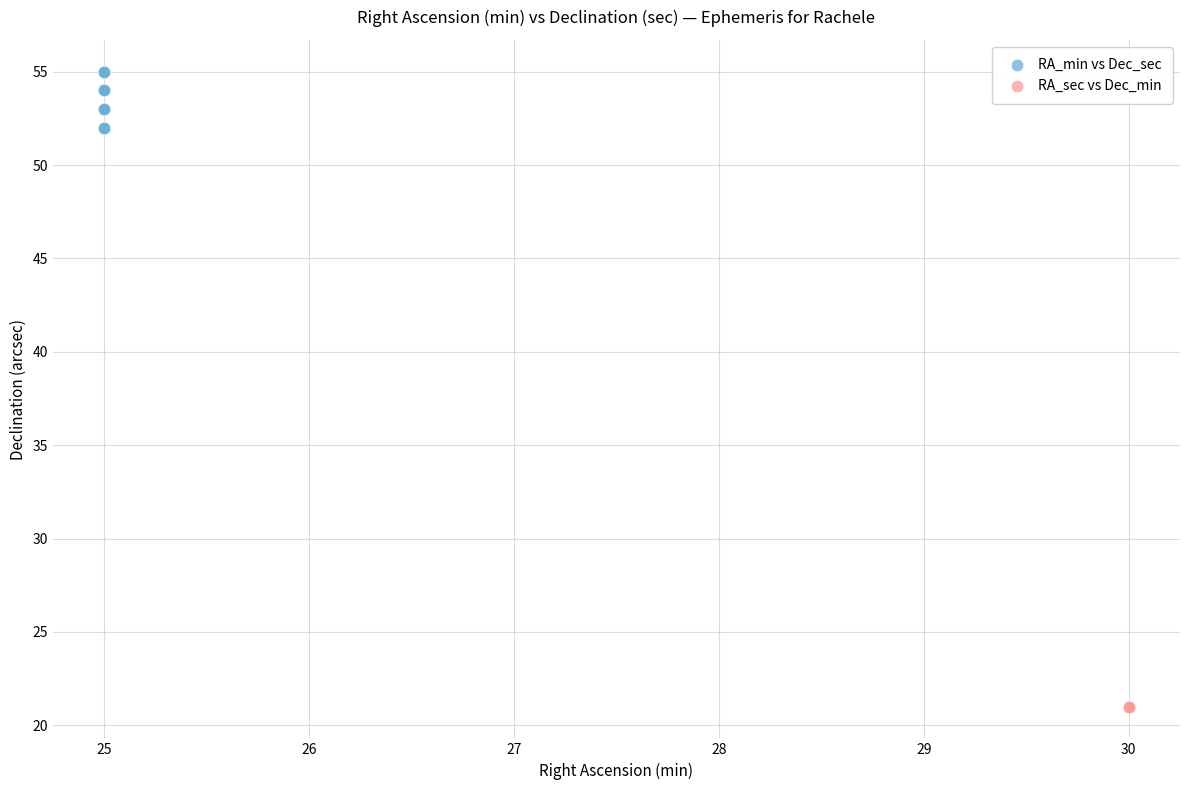

Which series contains the highest Y value?

RA_min vs Dec_sec